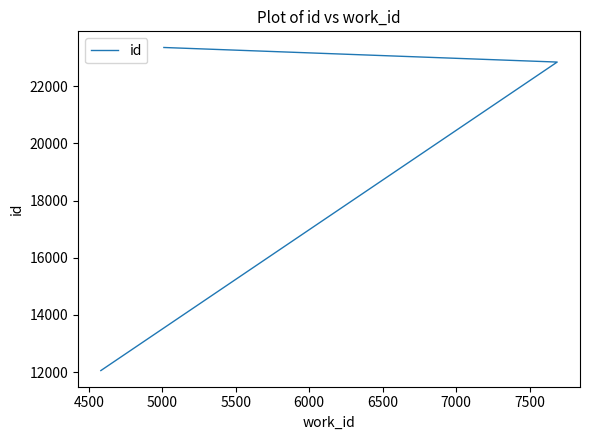

At which label does the data first exceed 22847?

5000